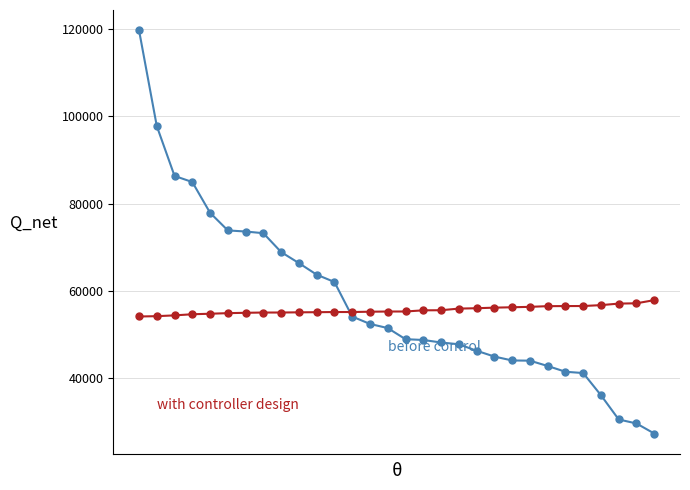

What is the greatest value displayed?

119783.4